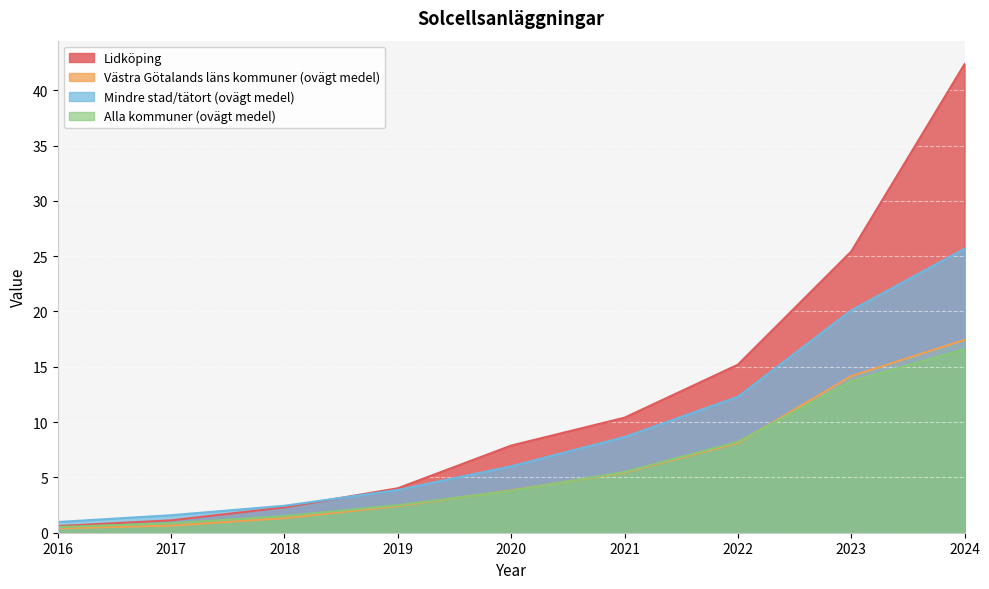

At which label is Alla kommuner (ovägt medel) closest to 8?

2022